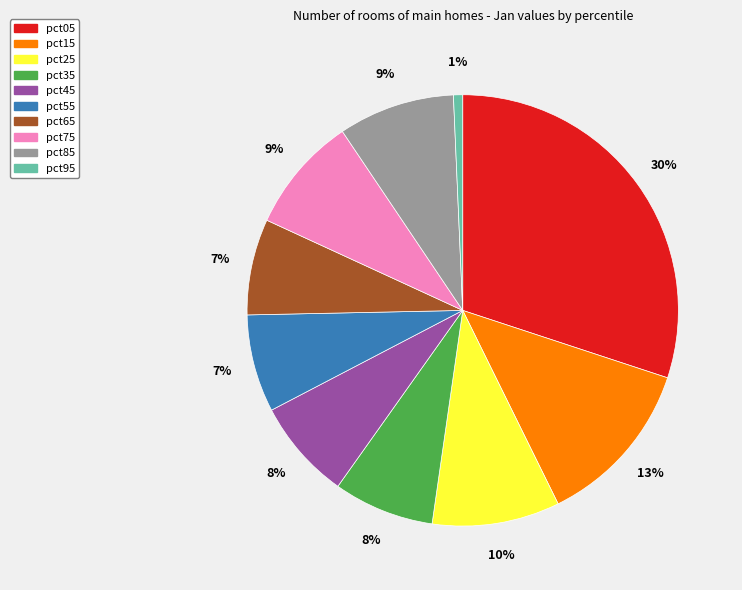

What percentage is the pct55 slice, to the nearest percent?

7%